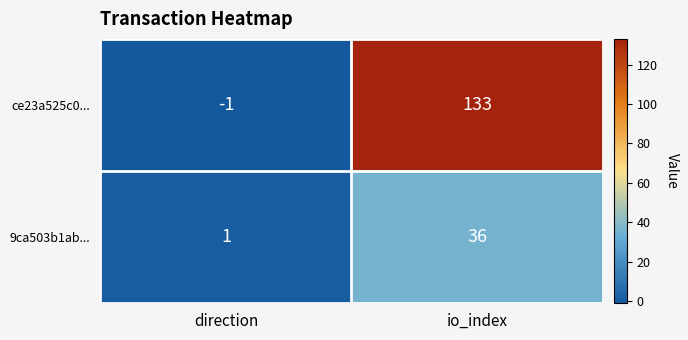

Reading left to right, extract all data points from this chart.

ce23a525c0...: -1	133
9ca503b1ab...: 1	36